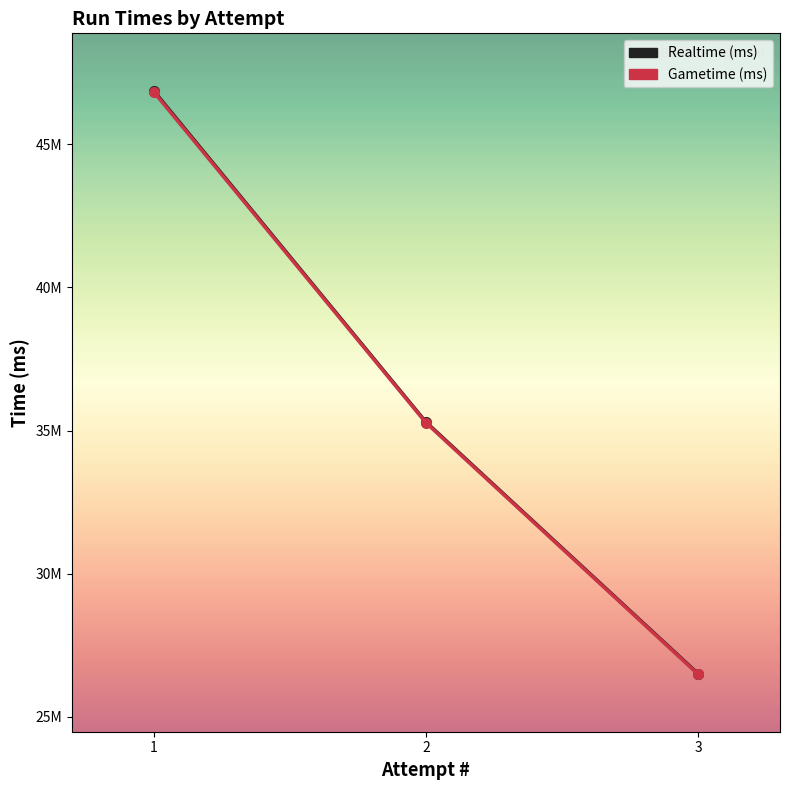

Is it true that Realtime (ms) equals 18273235 at 2?

False